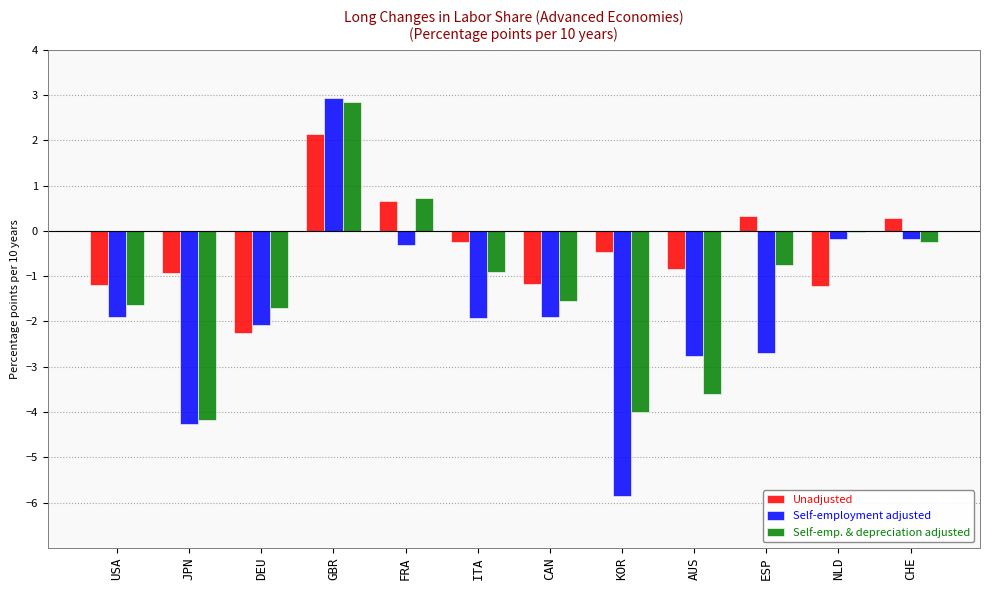

True or false: Self-employment adjusted has a value of -9.8 at KOR.

False